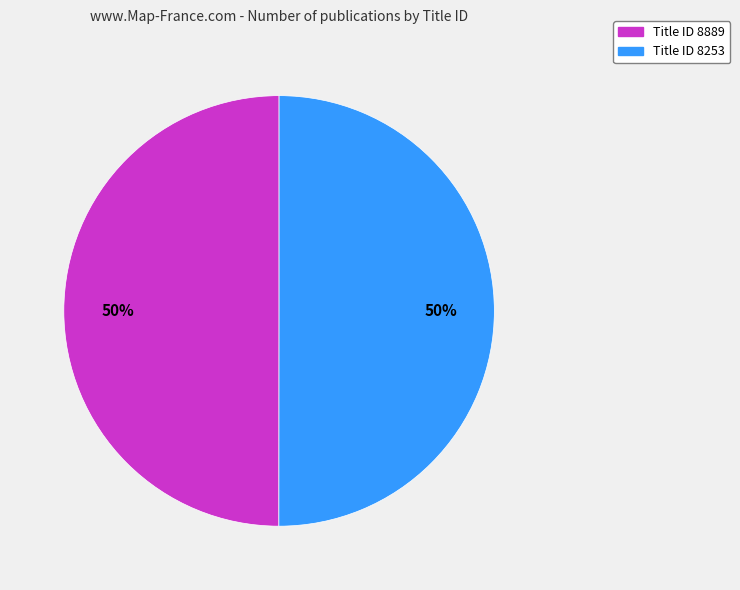

How many segments does this pie chart have?

2